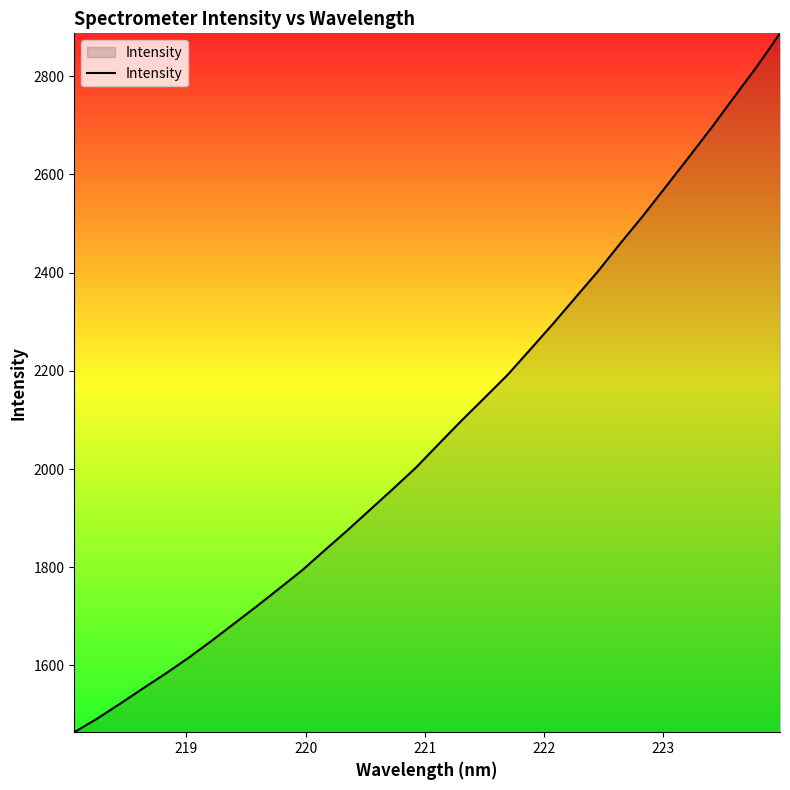

What is the difference between the maximum and minimum values?

1422.9